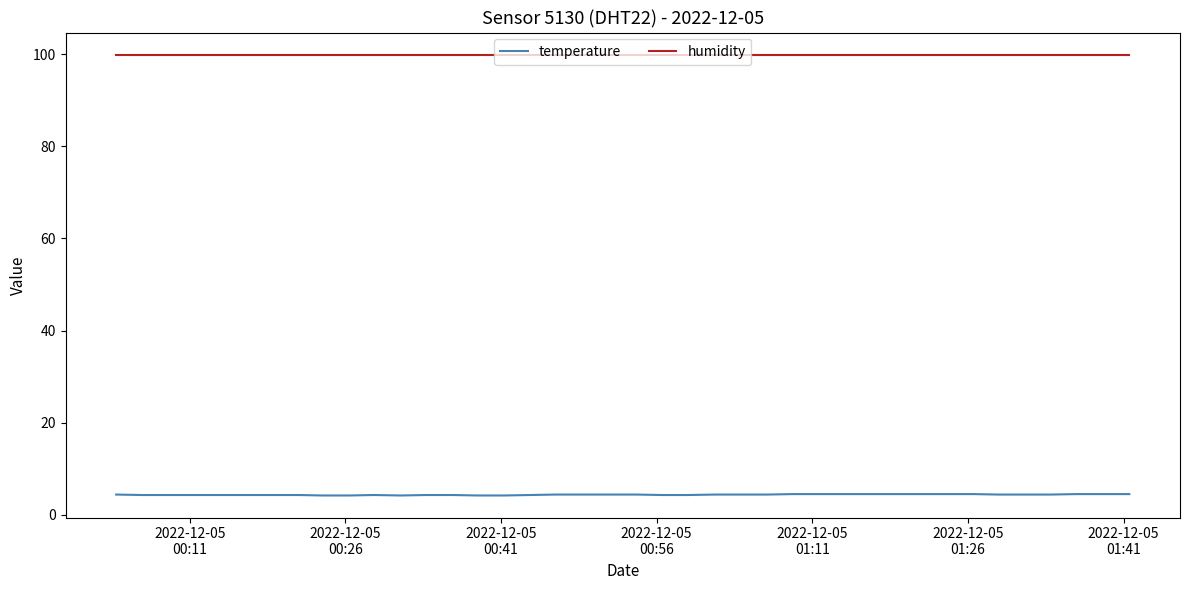

Does the chart have visible grid lines?

No